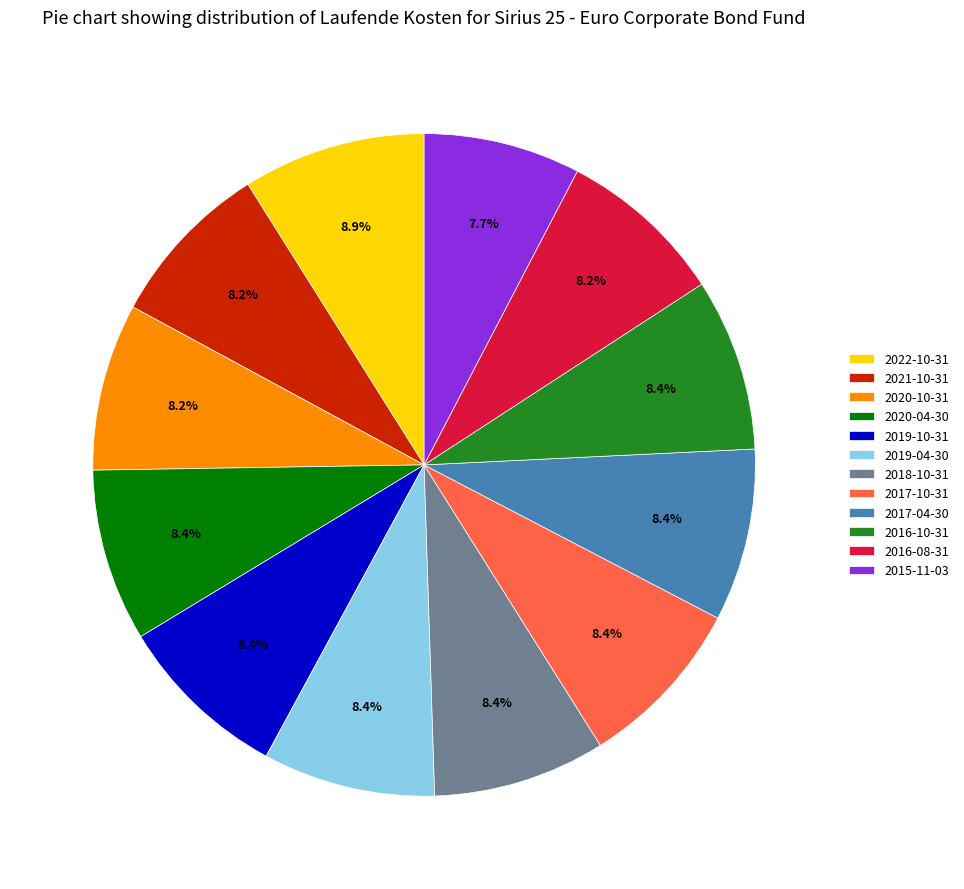

What portion of the pie excludes 2019-04-30?

91.6%